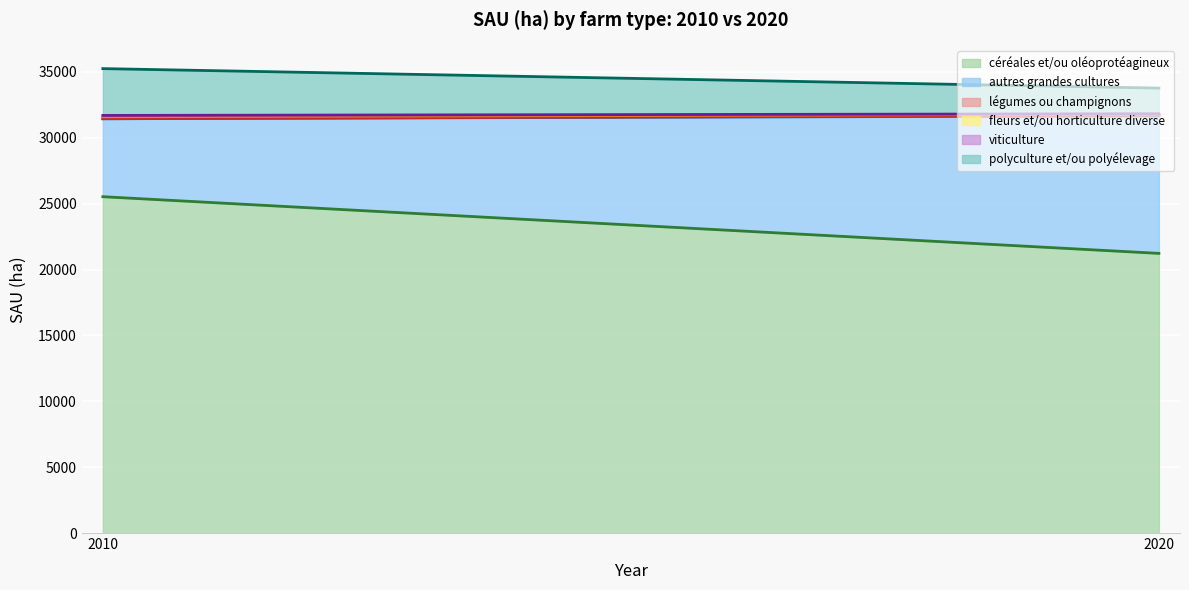

What is the difference between the autres grandes cultures values at 2010 and 2020?

4520.5